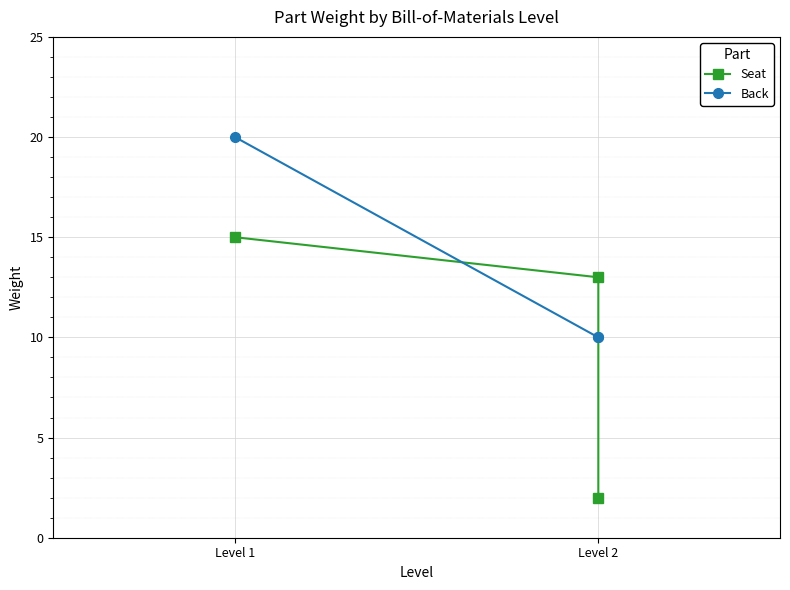

What is the label of the 2nd point from the left?

Level 2